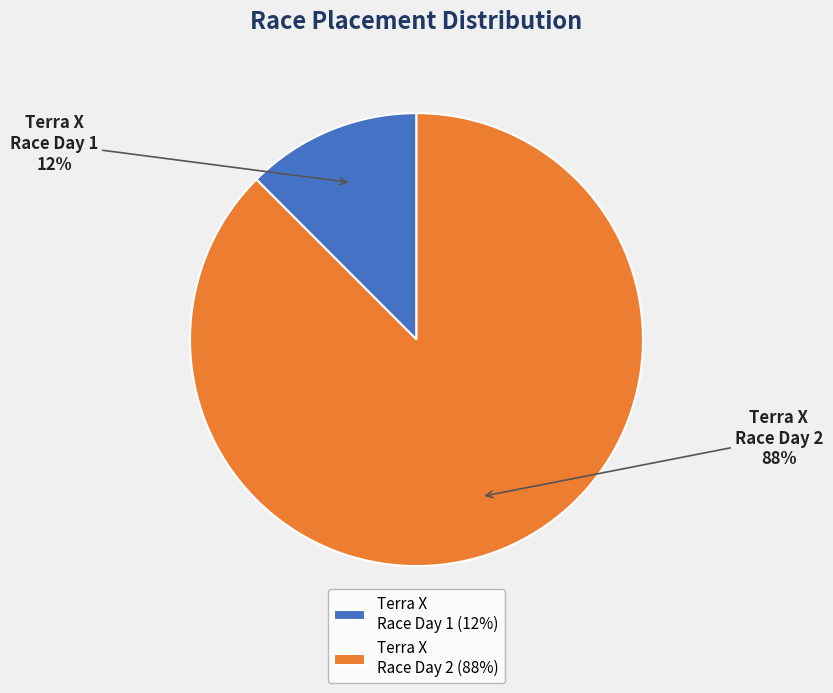

Which has a higher value, Terra X Race Day 2 (88%) or Terra X Race Day 1 (12%)?

Terra X Race Day 2 (88%)